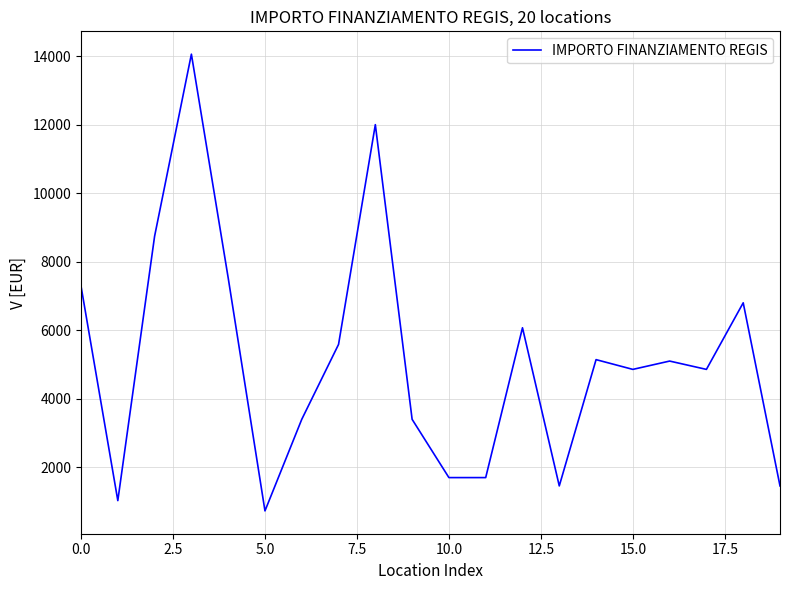

Count the number of data series in this chart.

1